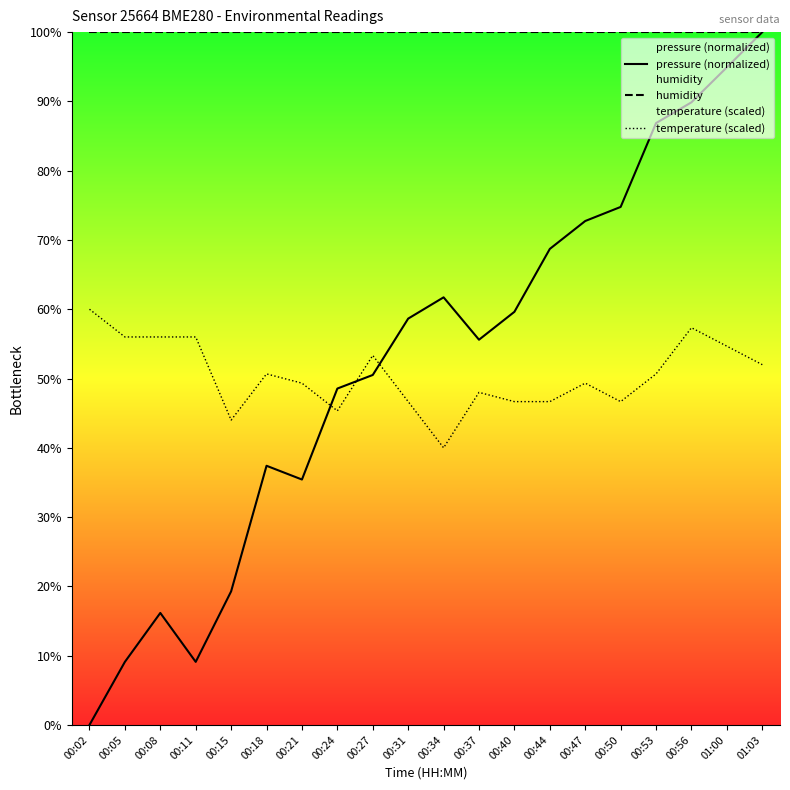

Which label corresponds to the largest value in the chart?

01:03